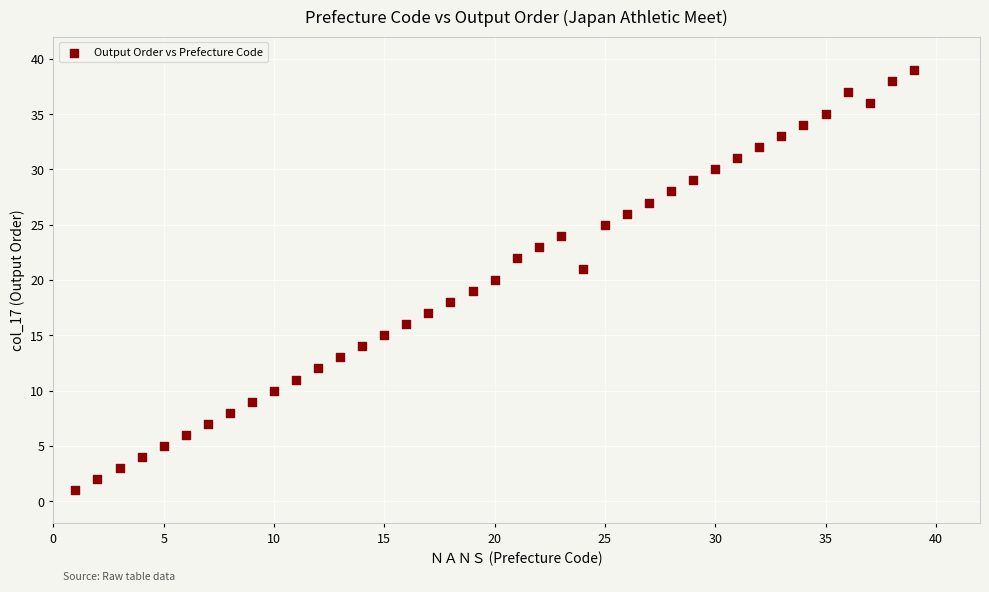

What is the range of X values (max minus min)?

38